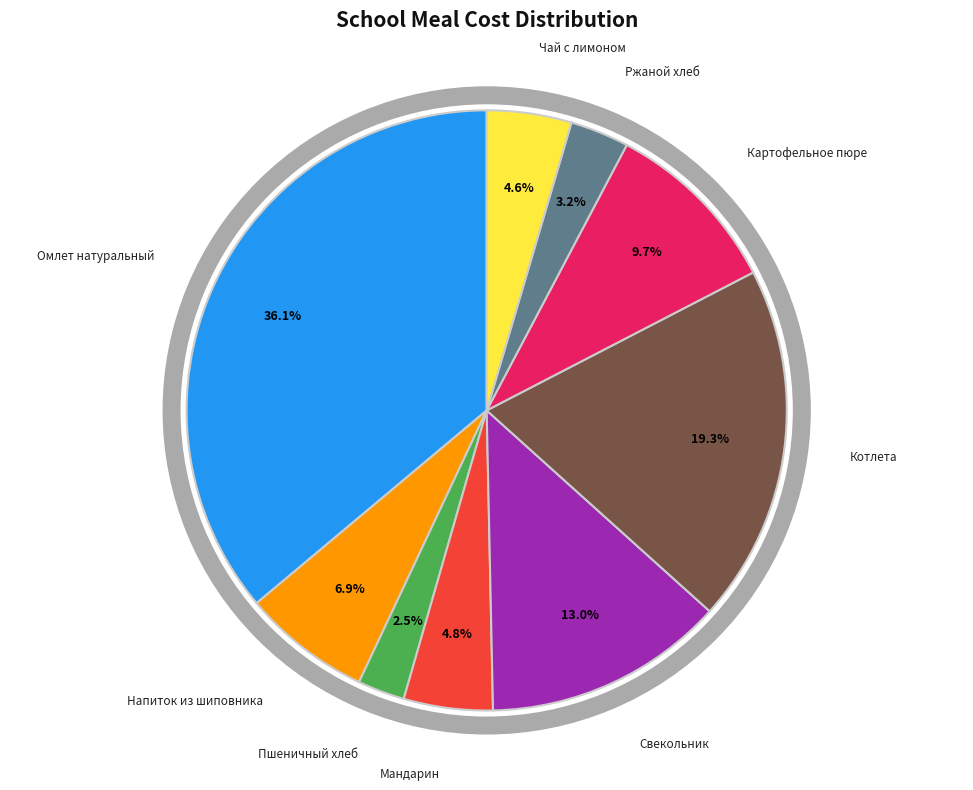

Which has a higher value, Омлет натуральный or Котлета?

Омлет натуральный